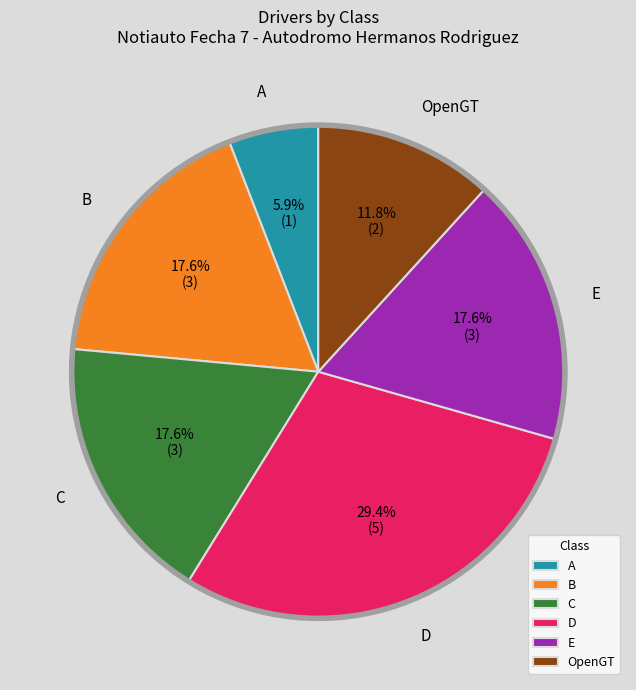

How many slices are in this pie chart?

6